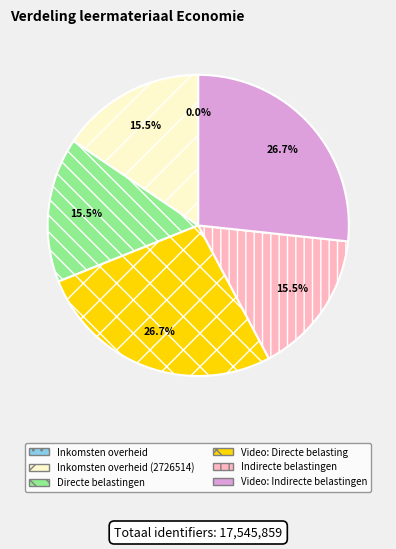

Is there any slice that represents more than half of the pie?

No